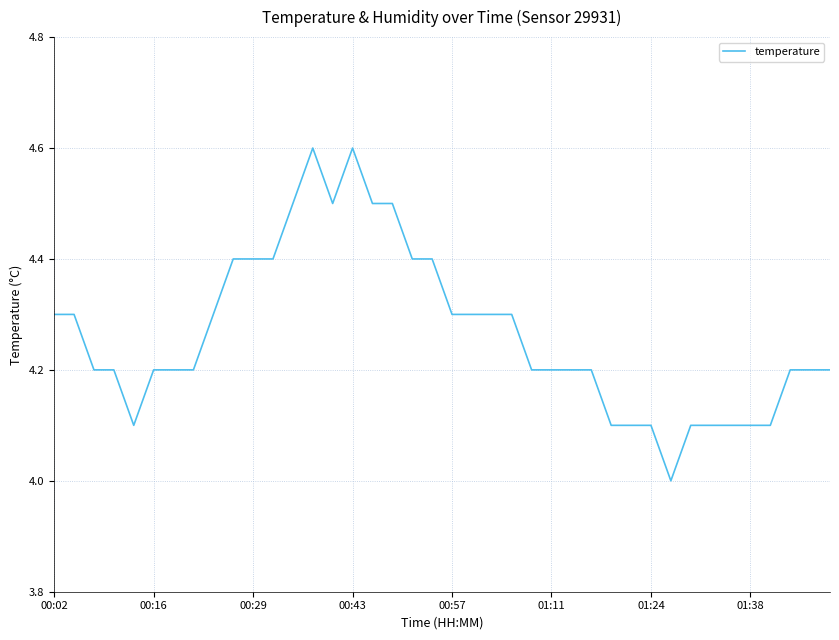

What is the difference between the maximum and minimum values?

0.6